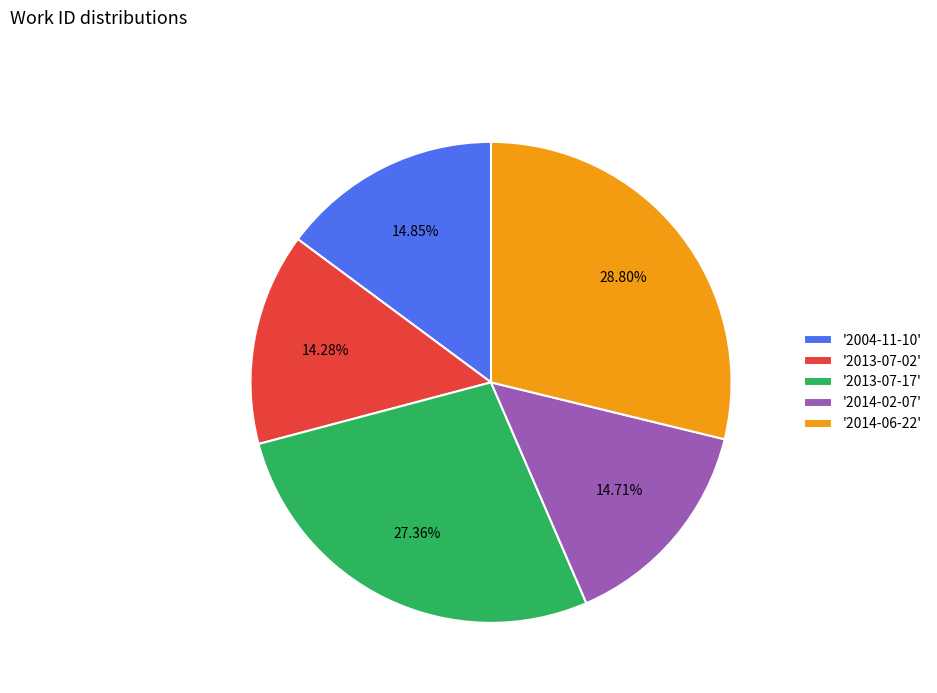

Which slice is the largest?

'2014-06-22'